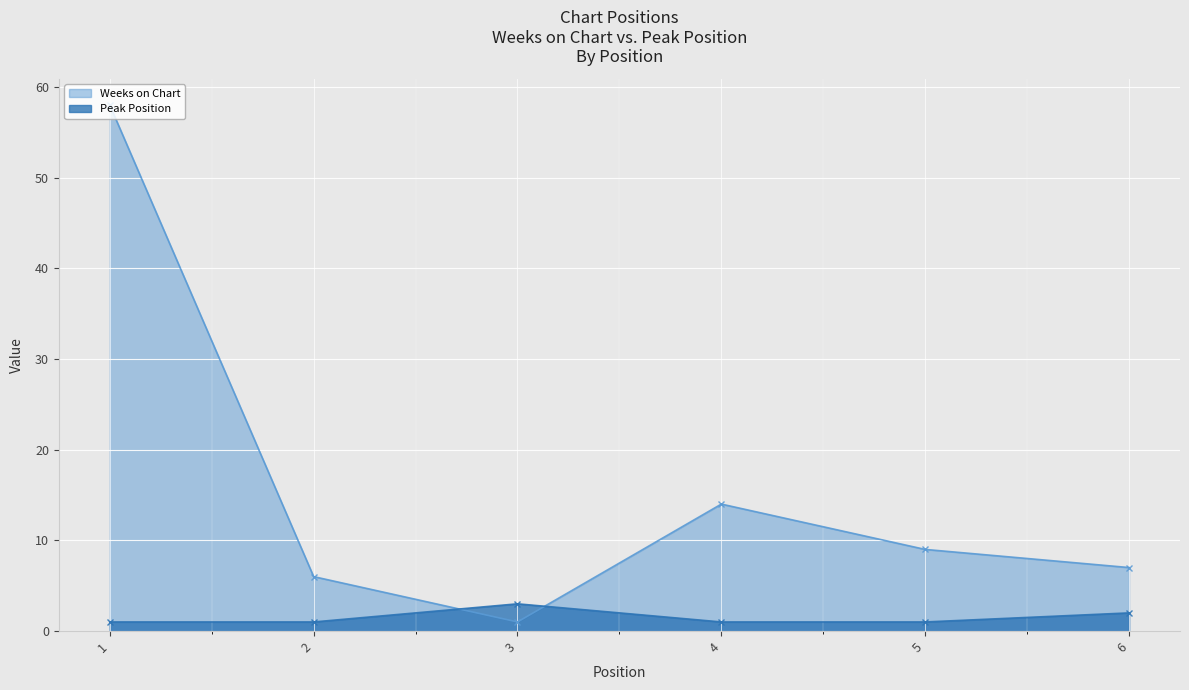

How many times do Weeks on Chart and Peak Position cross each other?

2